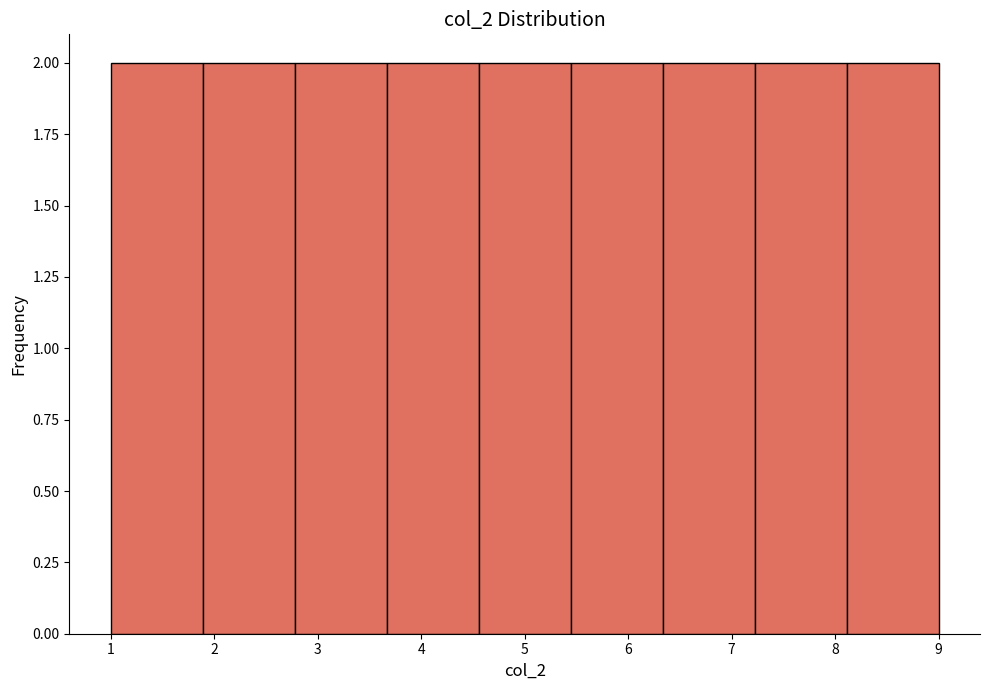

Reading left to right, list every bar in this chart as the range it spans on the x-axis followed by its height. Neither the bar edges nor the heights are printed on the chart, so give them approximately, as read against the axes.

1.0 to 1.9: 2
1.9 to 2.8: 2
2.8 to 3.7: 2
3.7 to 4.6: 2
4.6 to 5.4: 2
5.4 to 6.3: 2
6.3 to 7.2: 2
7.2 to 8.1: 2
8.1 to 9.0: 2